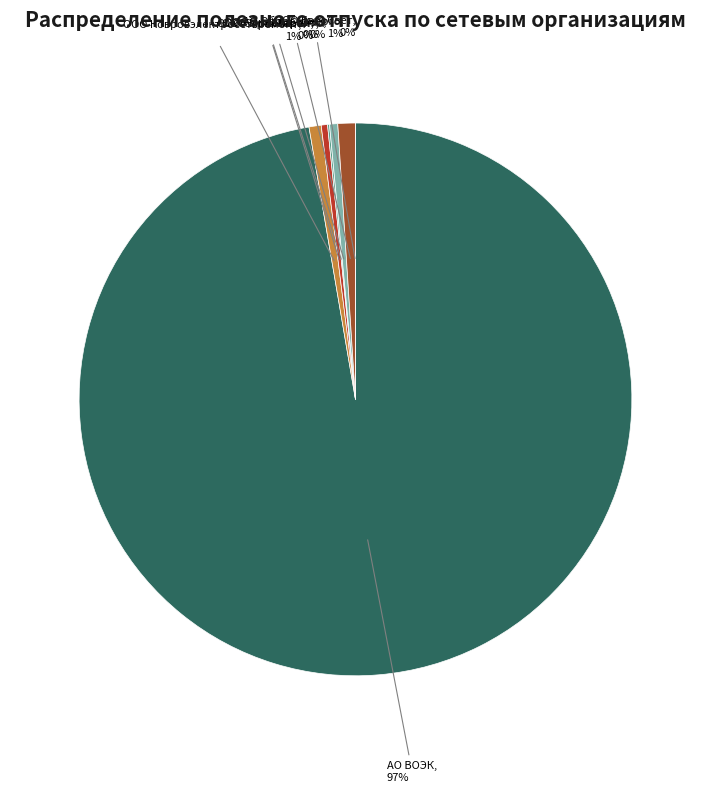

Count the number of slices in the pie.

7